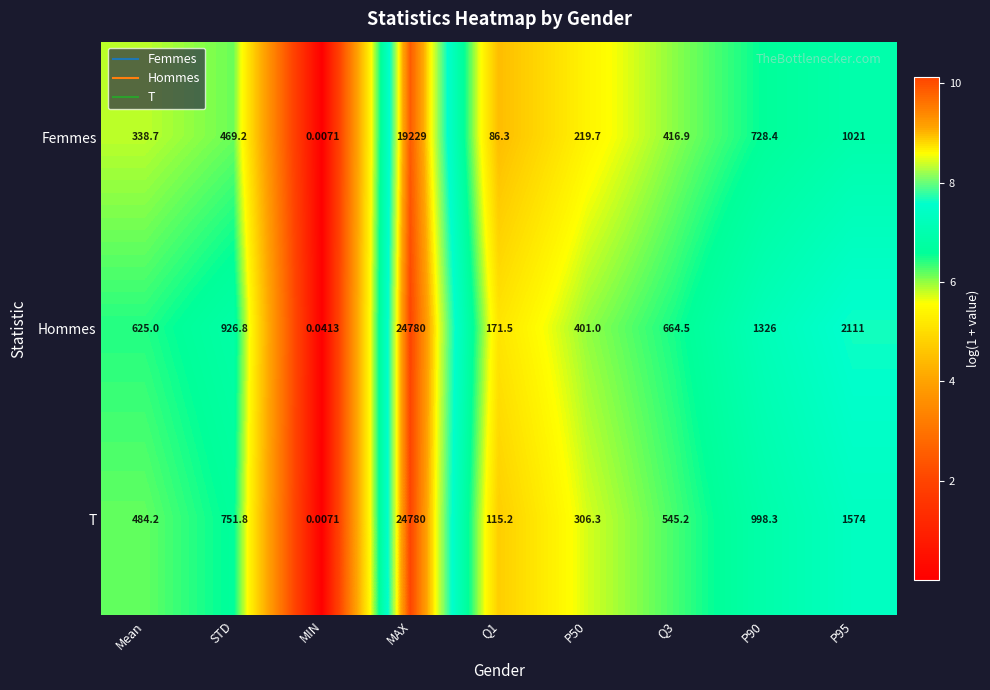

What is the total value across all series at P95?

4706.0